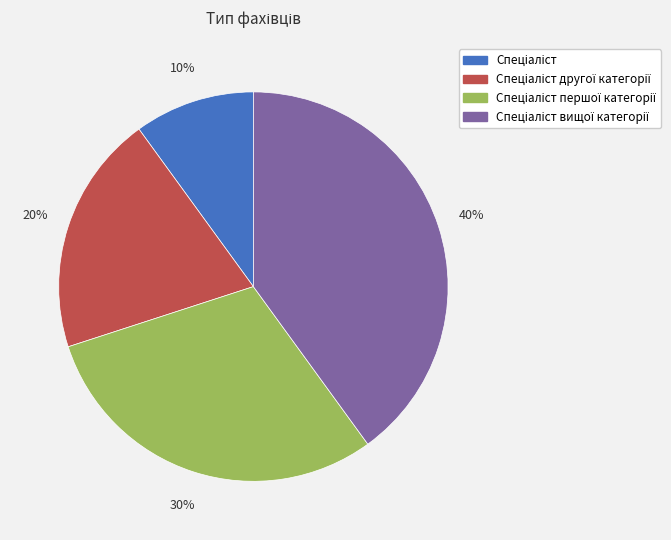

Is there a majority slice in this chart?

No